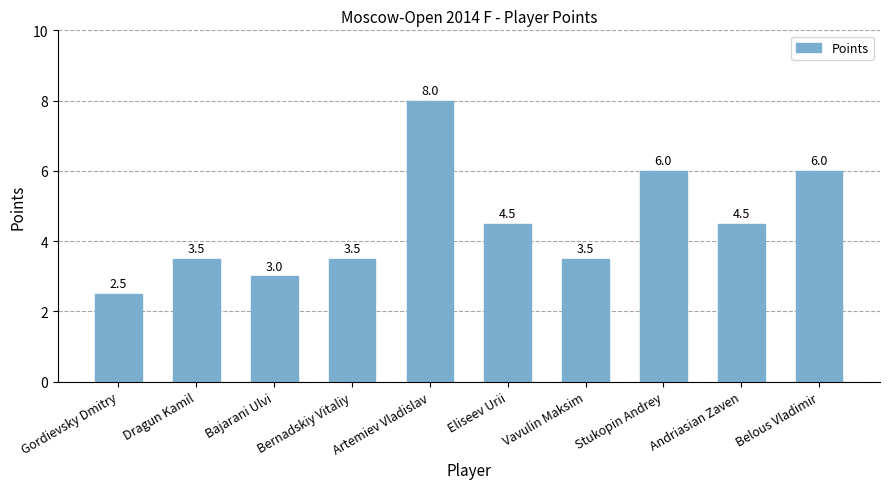

True or false: the data shows 1.3 at Bajarani Ulvi.

False